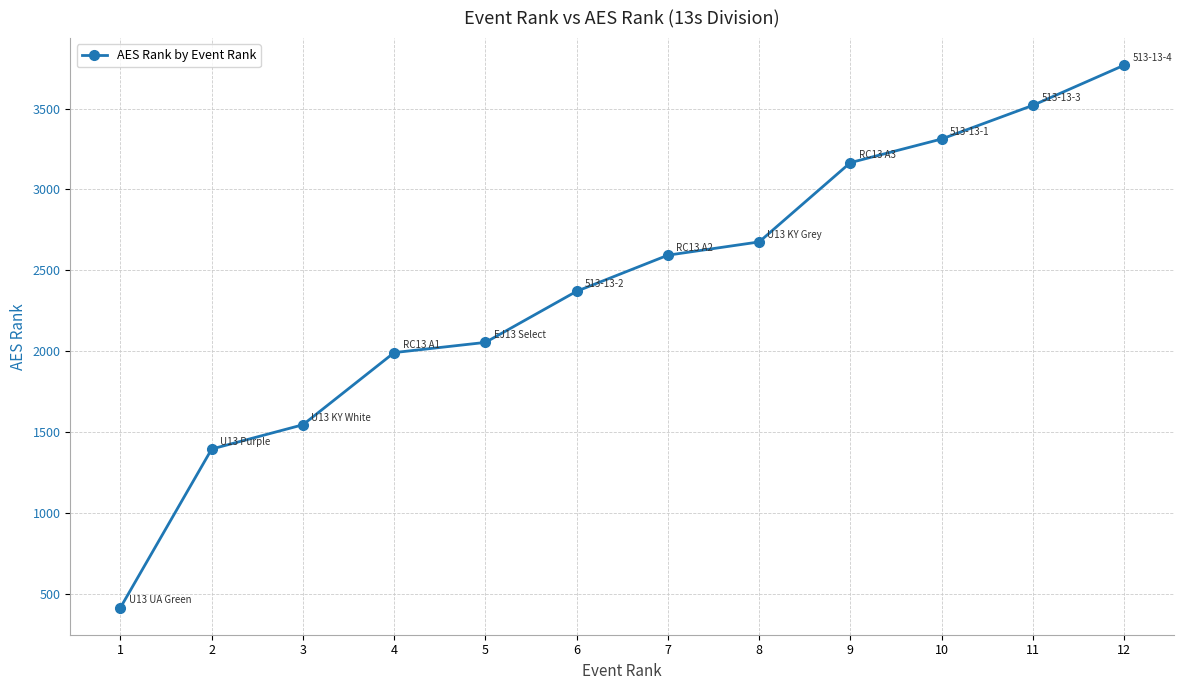

The value at 4 is 776. True or false?

False